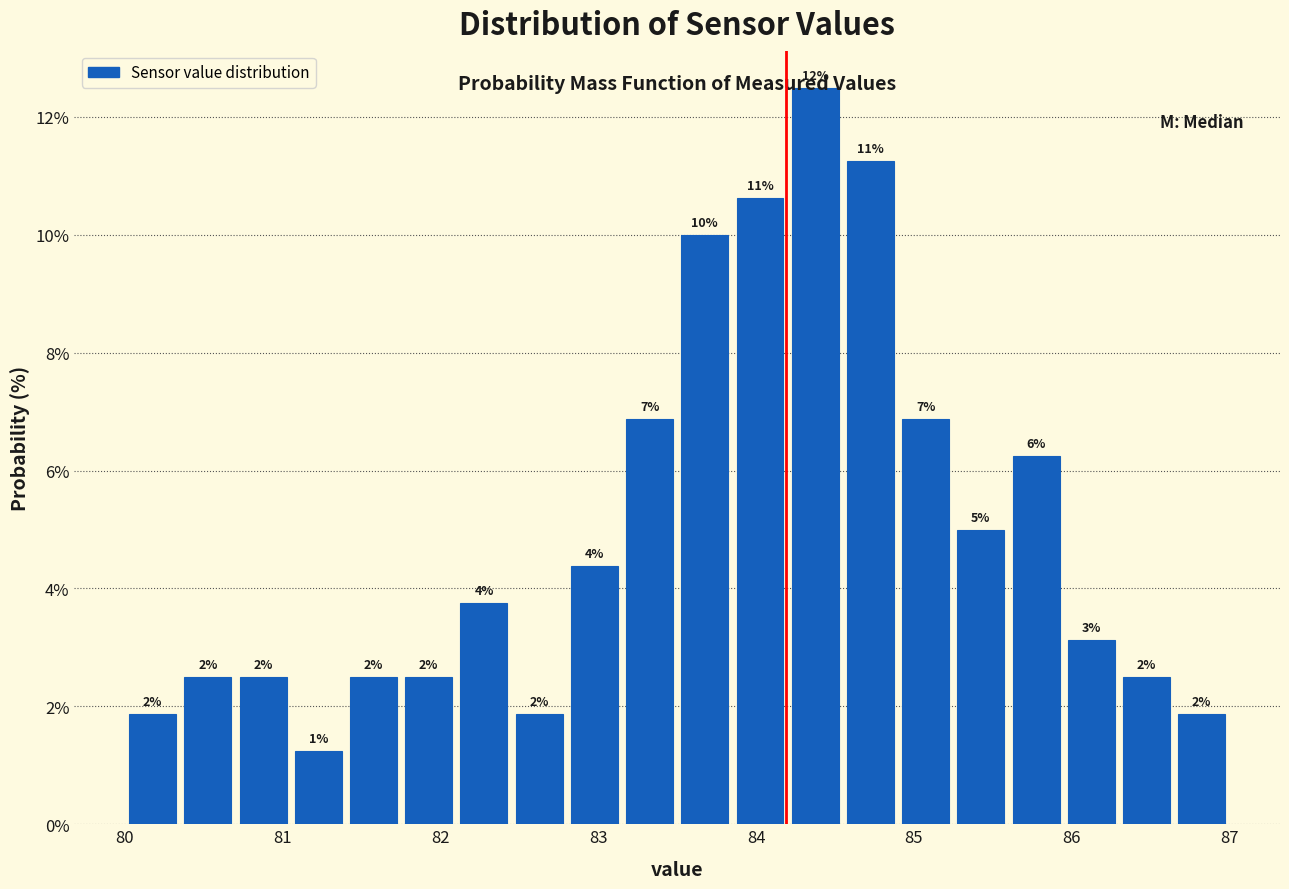

Read against the x-axis, roughly where is the centre of the tallest bar?

84.4